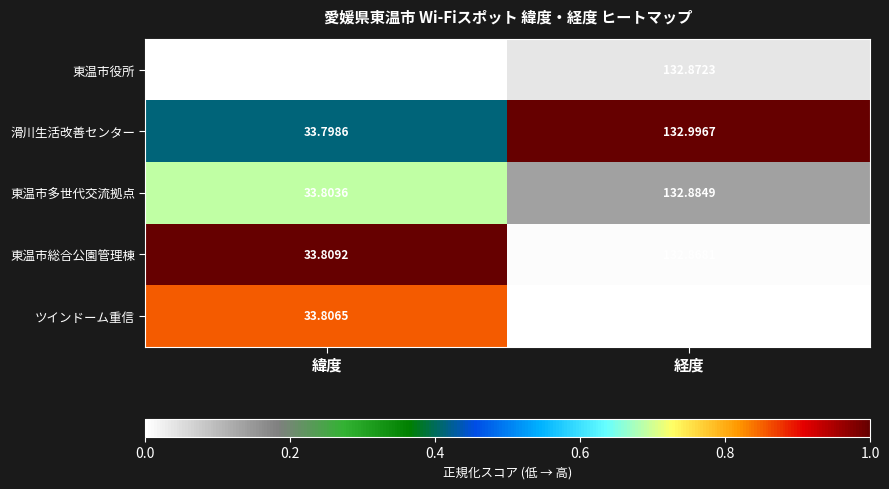

What is the spread (max minus min) of values at 経度?

0.1